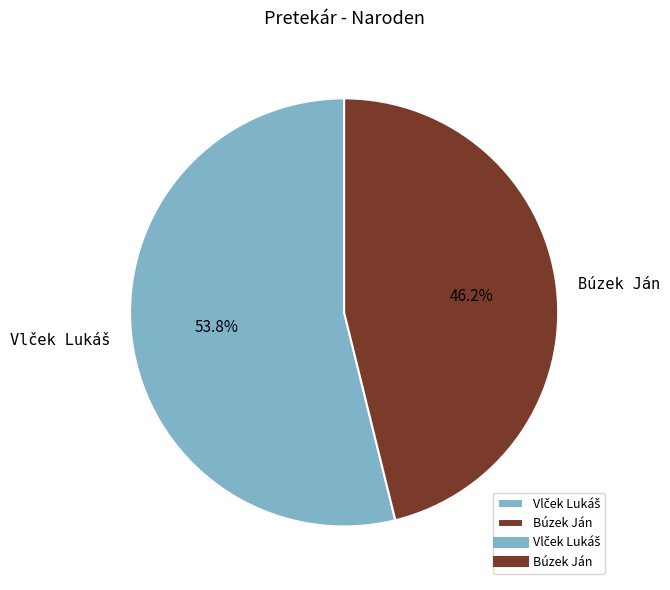

Does Búzek Ján represent more than half of the total?

No